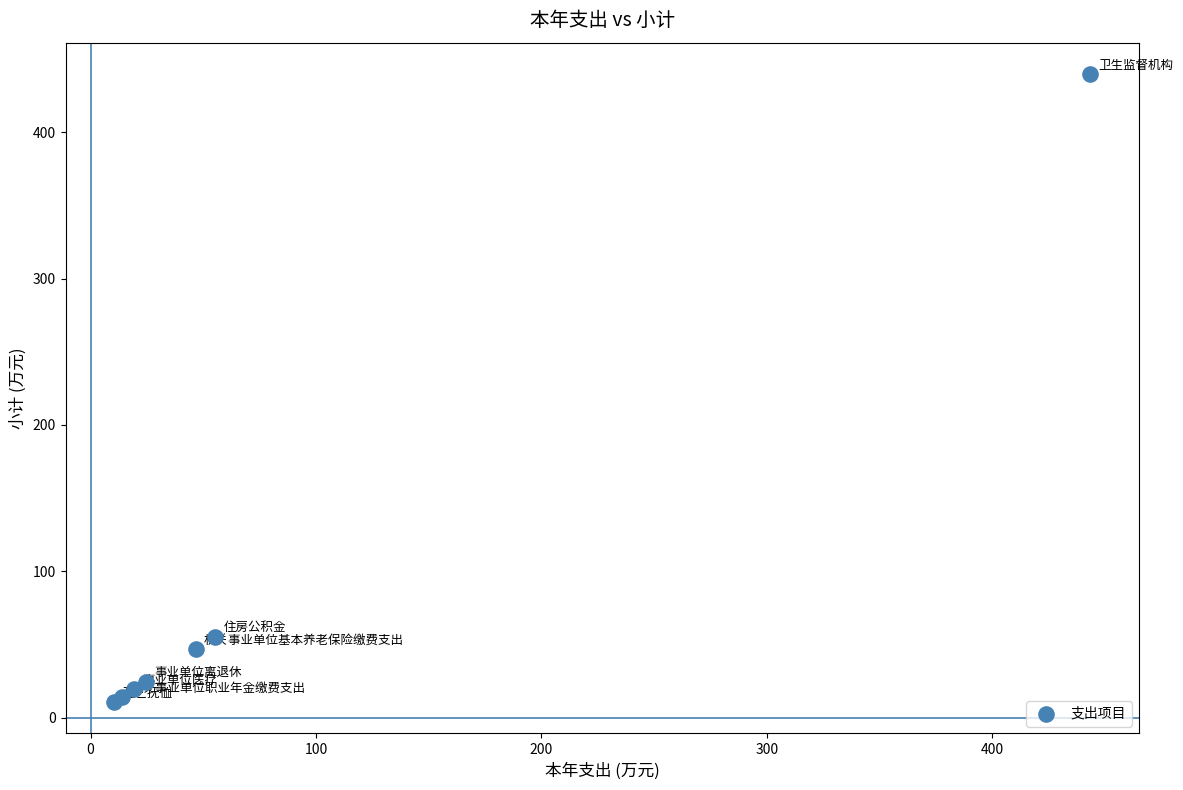

What Y value in the scatter plot is closest to 225?

55.4